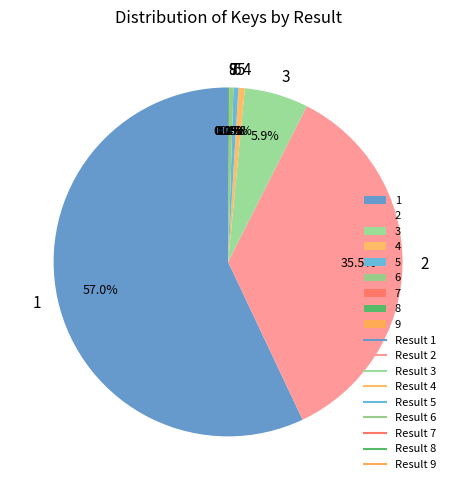

Do 1 and 3 together represent more than half of the pie?

Yes